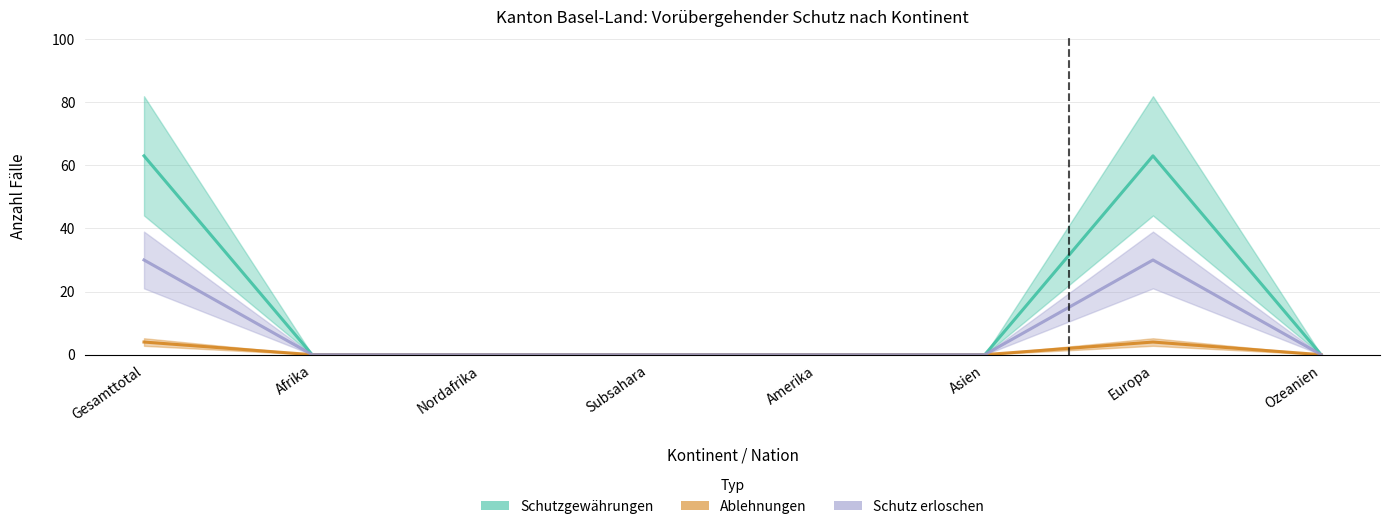

What are all the series names shown in the legend?

Schutzgewährungen, Ablehnungen, Schutz erloschen